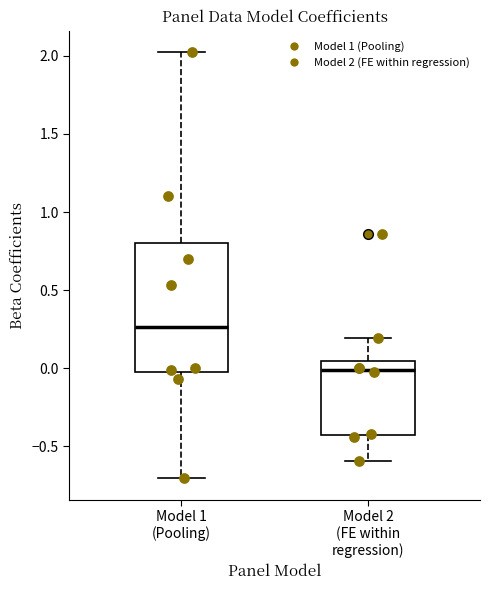

Reading left to right, read every box against the y-axis: the position of its median line, the range the box covers, and the ends of its whiskers. The values are not printed on the chart, so give them approximately, as read against the axis.

Model 1 (Pooling): median 0.25, box 0.00 to 0.80, whiskers -0.70 to 2.00
Model 2 (FE within regression): median 0.00, box -0.45 to 0.05, whiskers -0.60 to 0.20